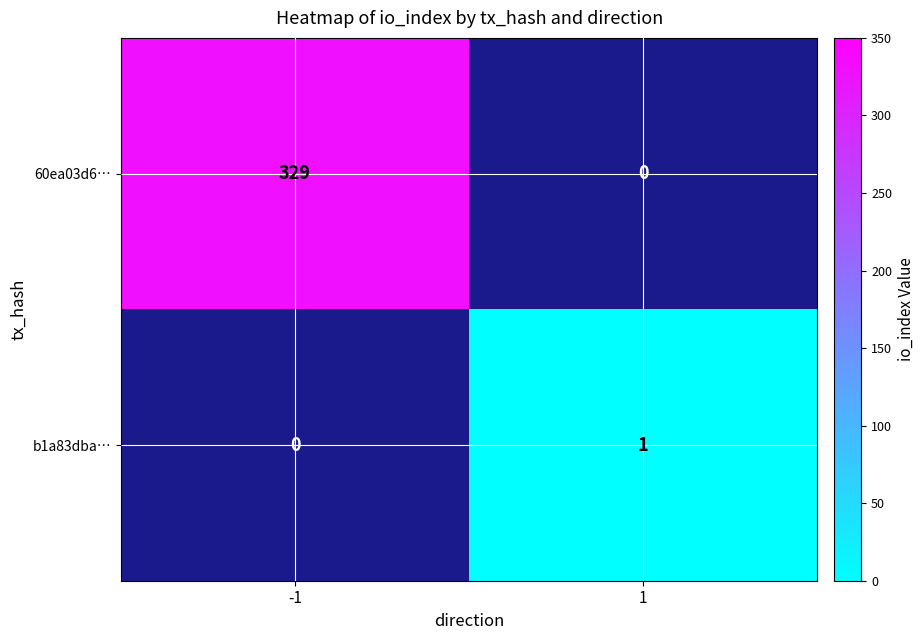

Is the value of 60ea03d6… at -1 greater than the value of b1a83dba… at 1?

Yes